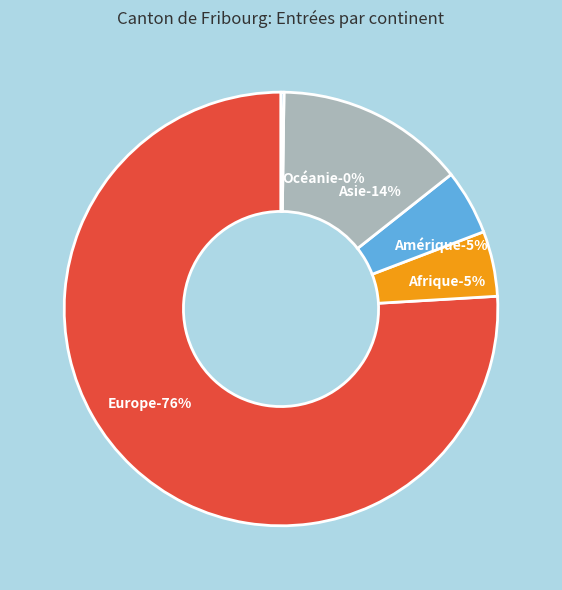

Is Europe the majority of the pie?

Yes